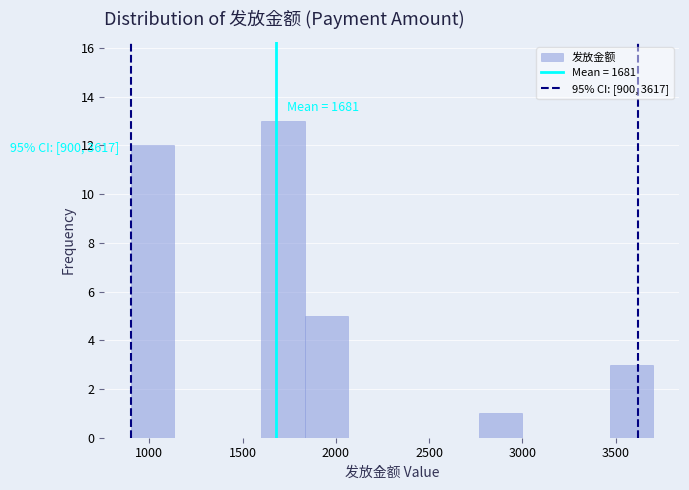

Over which range of the x-axis is the bar tallest?

1600 to 1850